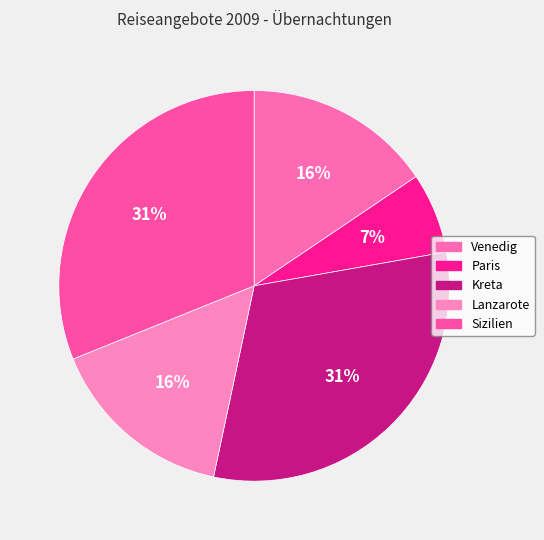

Which category has the smallest portion of the pie?

Paris